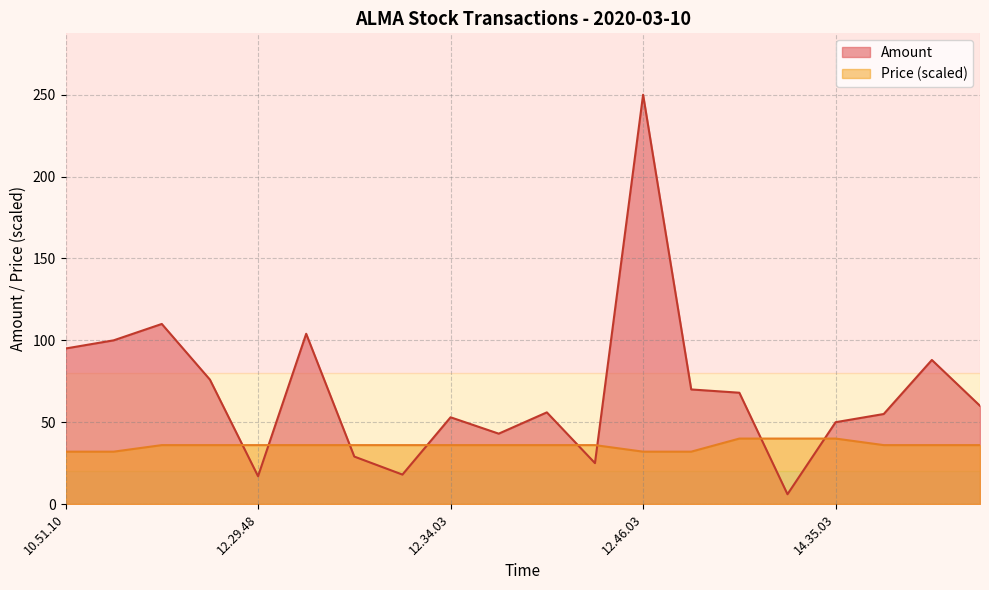

How many intersections are there between Amount and Price?

8